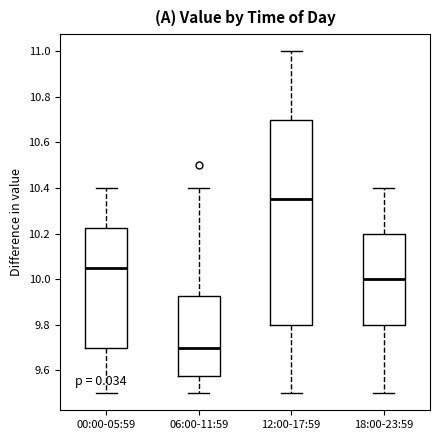

Where does the median line of the box for 00:00-05:59 sit on the y-axis? The values are not printed on the chart, so give them approximately, as read against the axis.

10.06